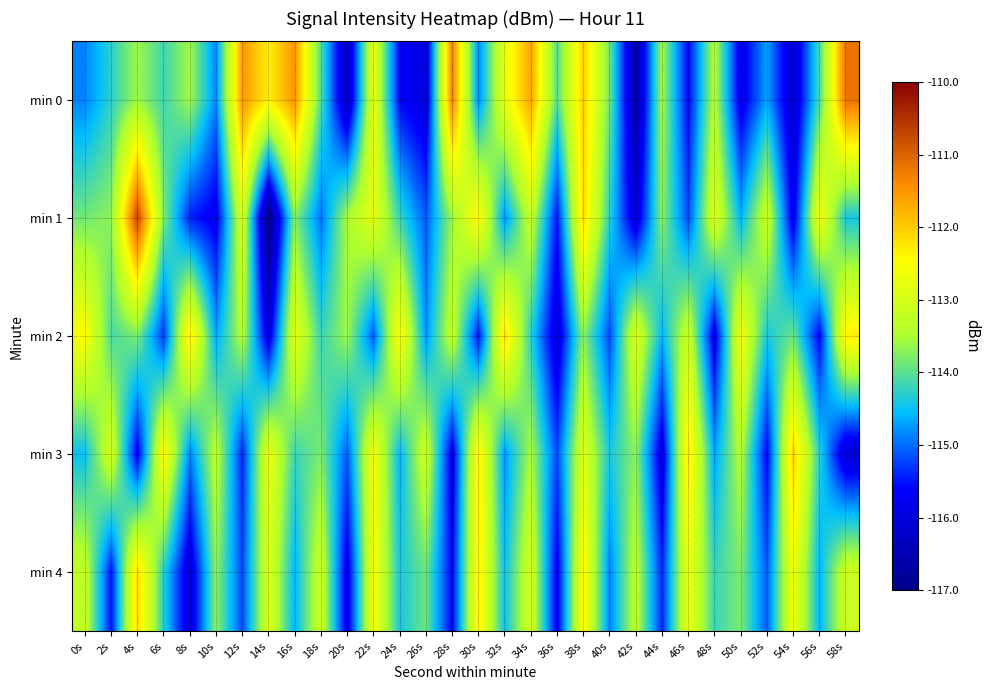

Which series has the largest range (max minus min)?

min 1